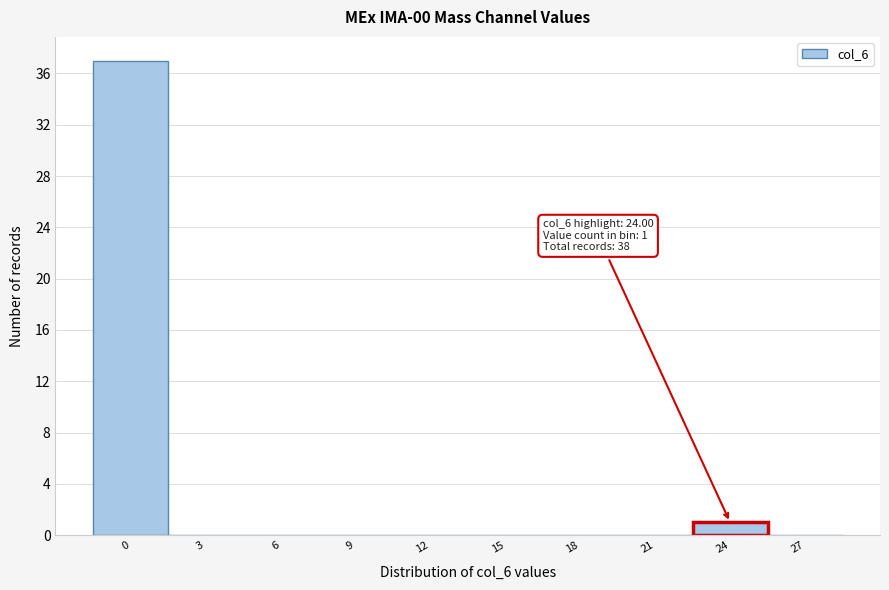

Reading left to right, transcribe all the data shown in this chart.

0=37	3=0	6=0	9=0	12=0	15=0	18=0	21=0	24=1	27=0